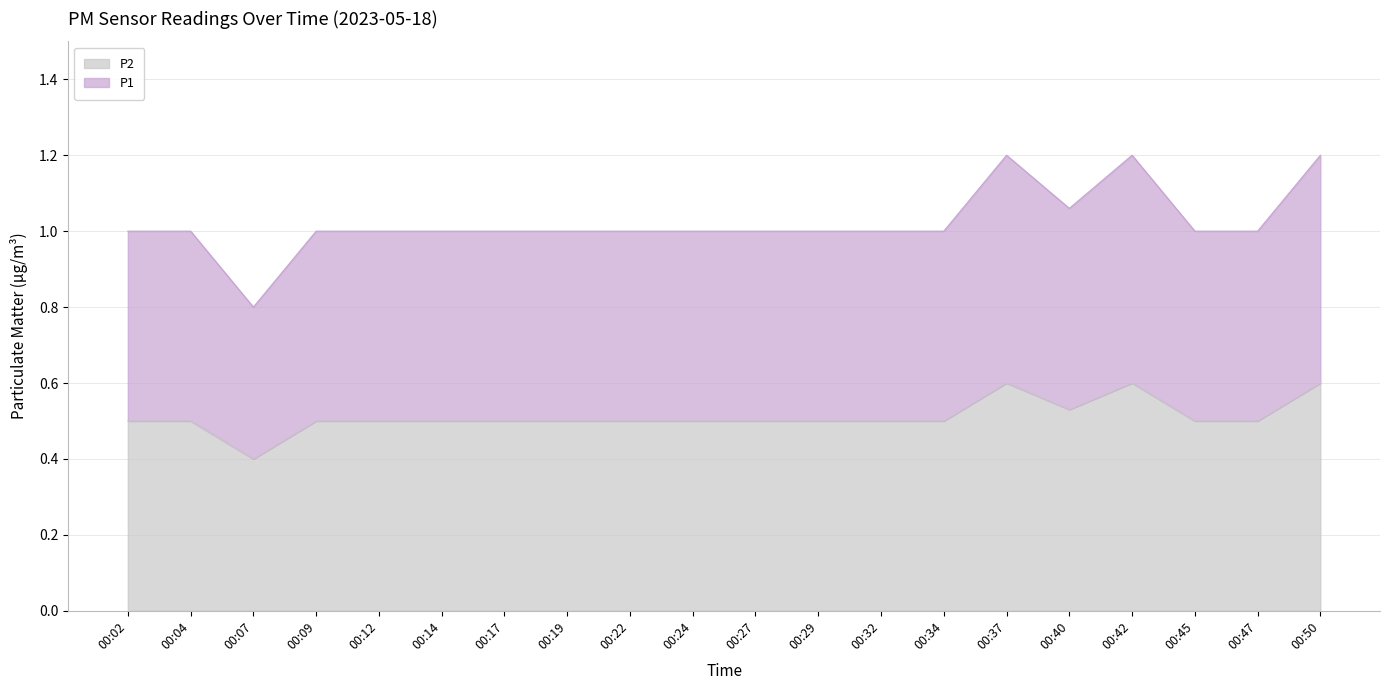

Does the chart have visible grid lines?

Yes